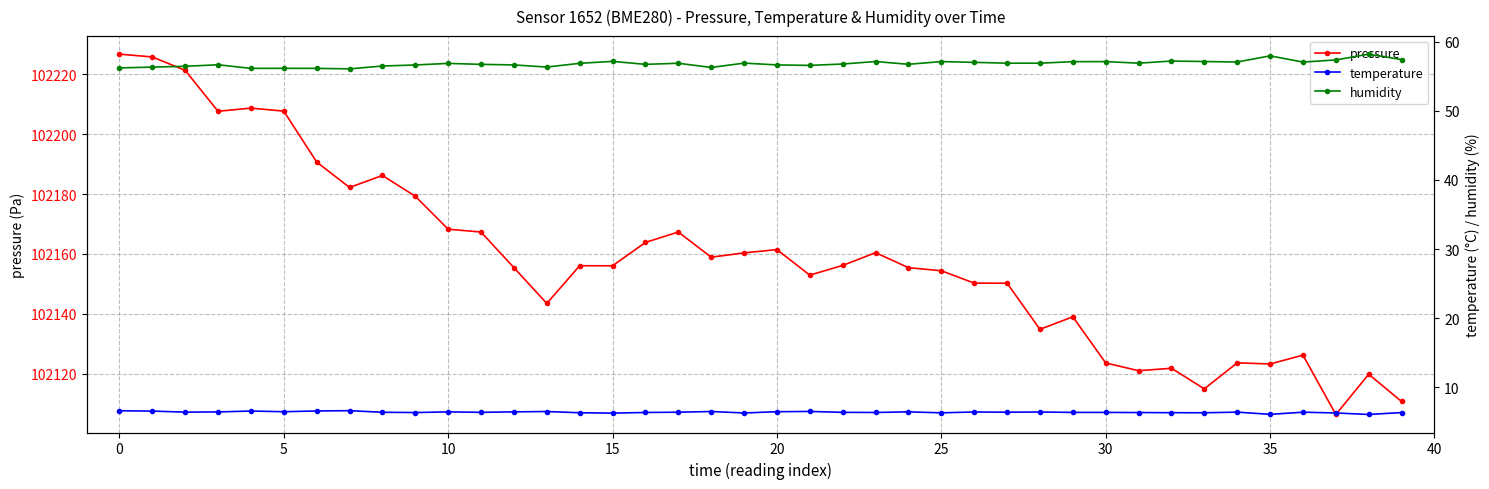

Rank the series by their maximum value, from highest to lowest.

pressure, humidity, temperature